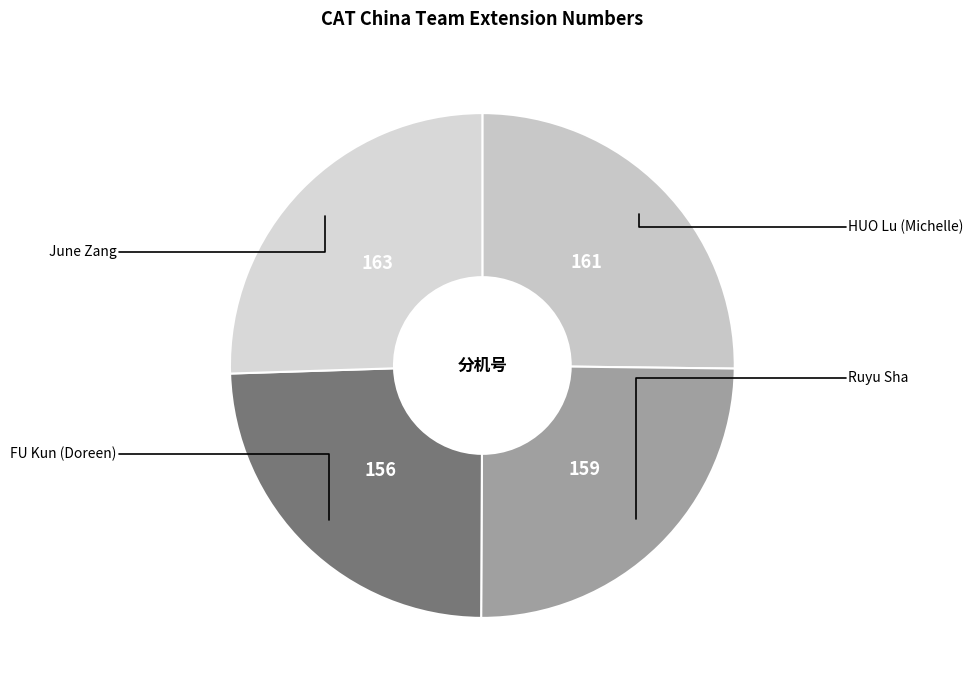

Which slice is the smallest?

FU Kun (Doreen)